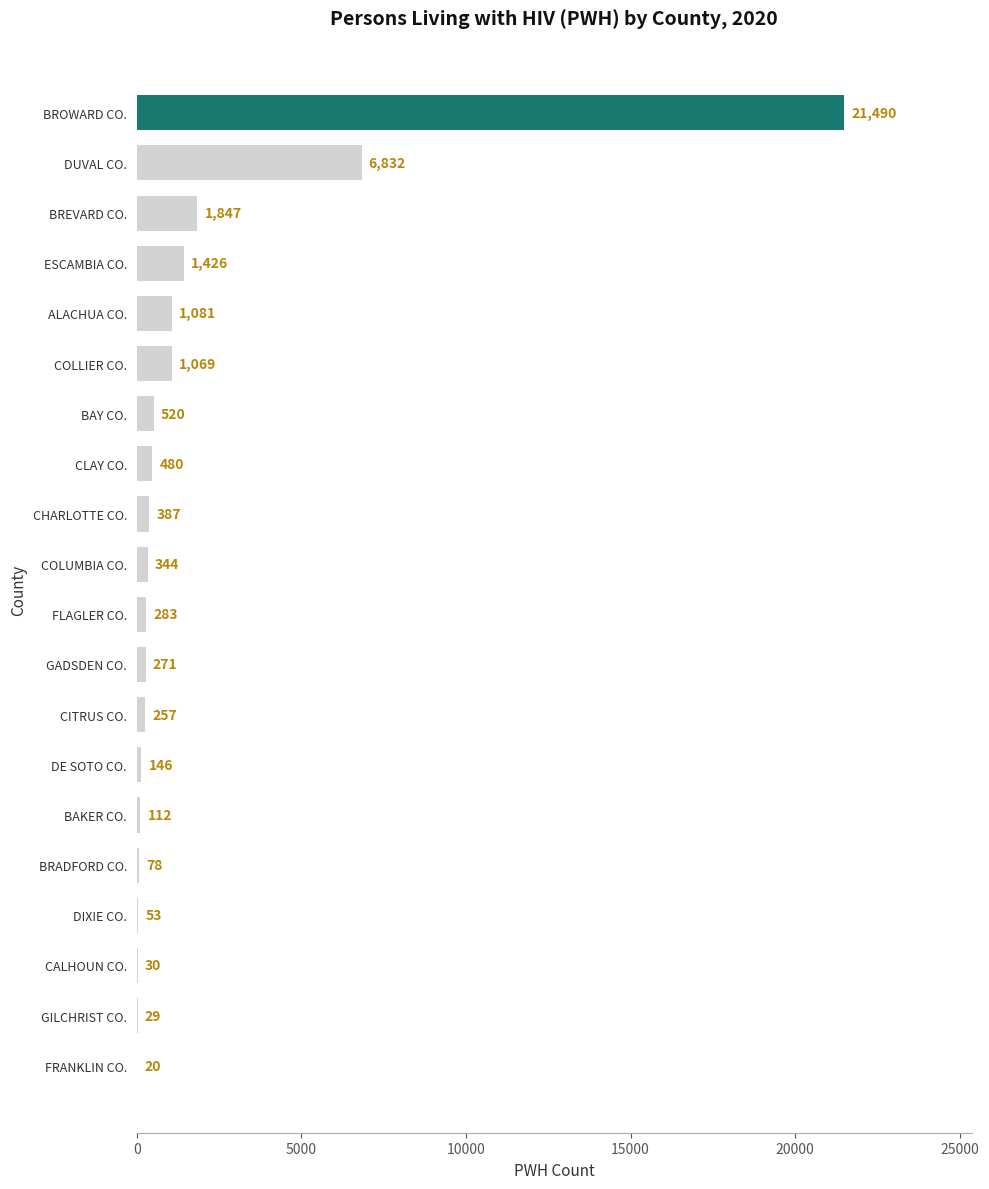

Between BROWARD CO. and ALACHUA CO., which is larger?

BROWARD CO.